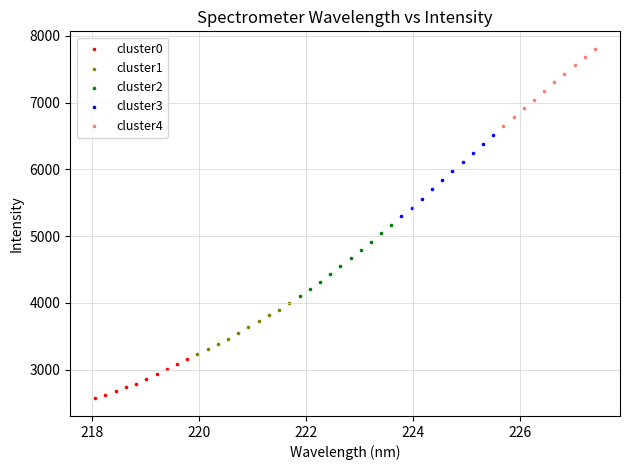

Which series contains the lowest Y value?

cluster0